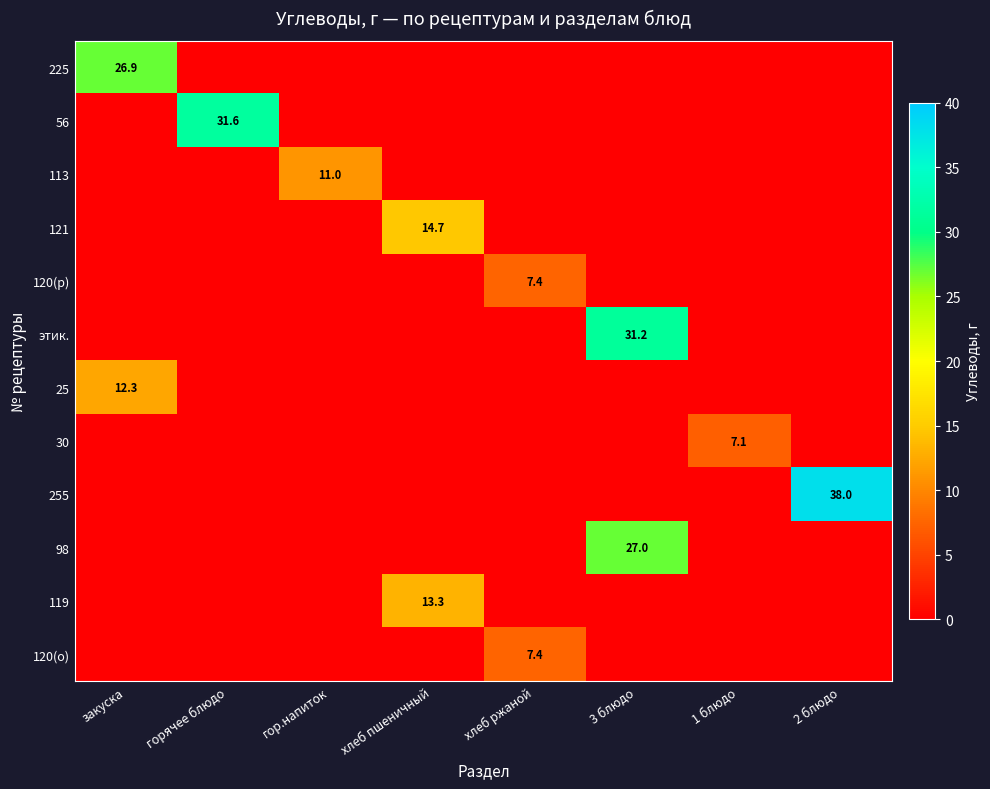

What is the difference between the maximum and minimum values in the 113 series?

11.0